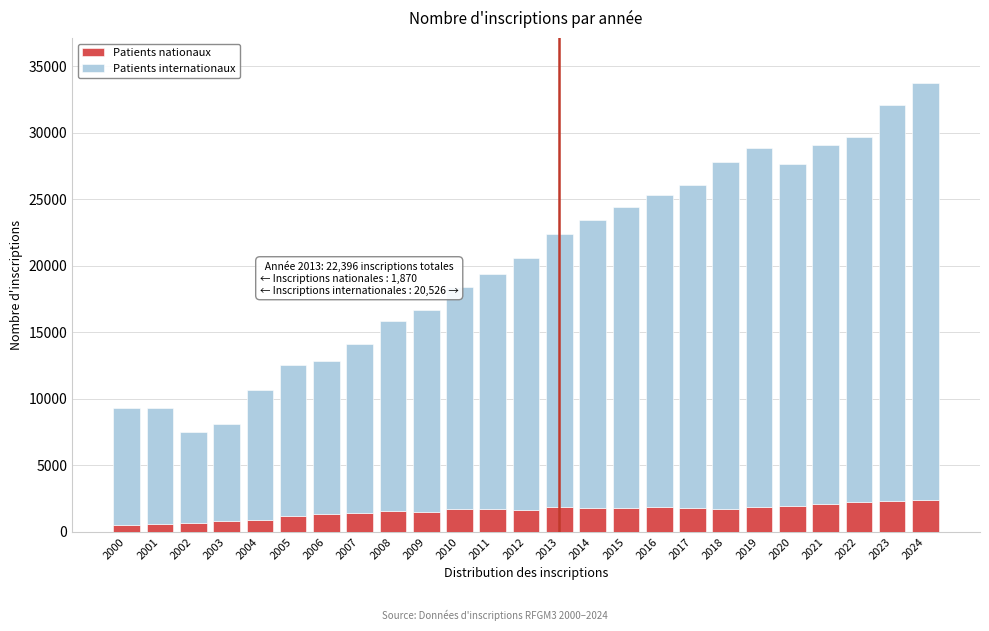

The Patients nationaux series shows 1681 at 2012. True or false?

True